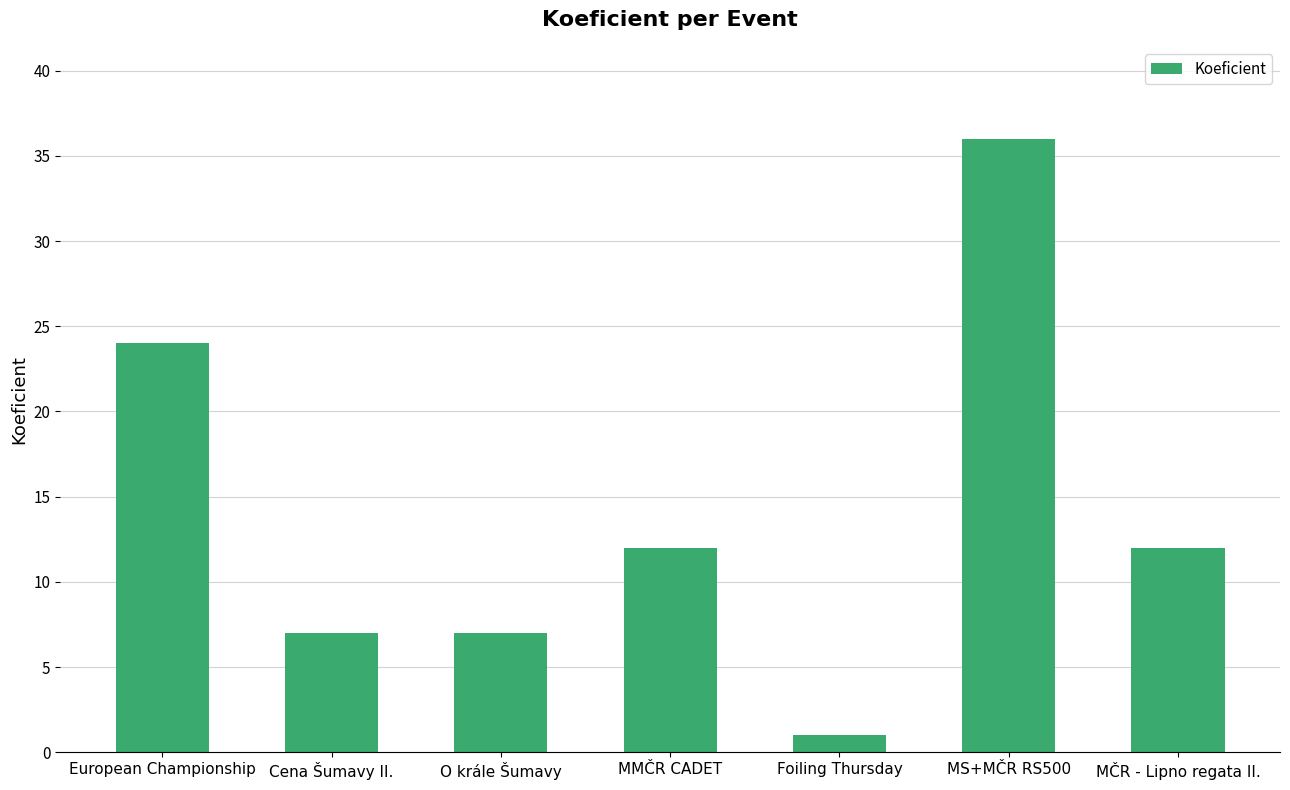

The value at Cena Šumavy II. is 7. True or false?

True